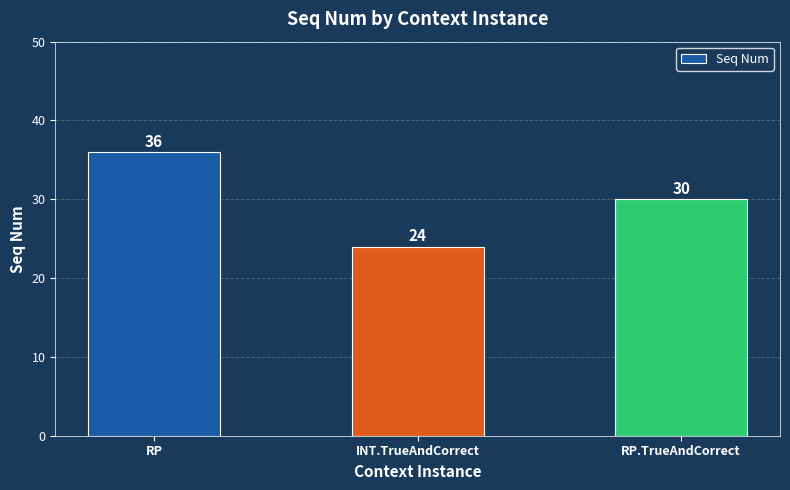

Rank the categories by value from highest to lowest.

RP, RP.TrueAndCorrect, INT.TrueAndCorrect